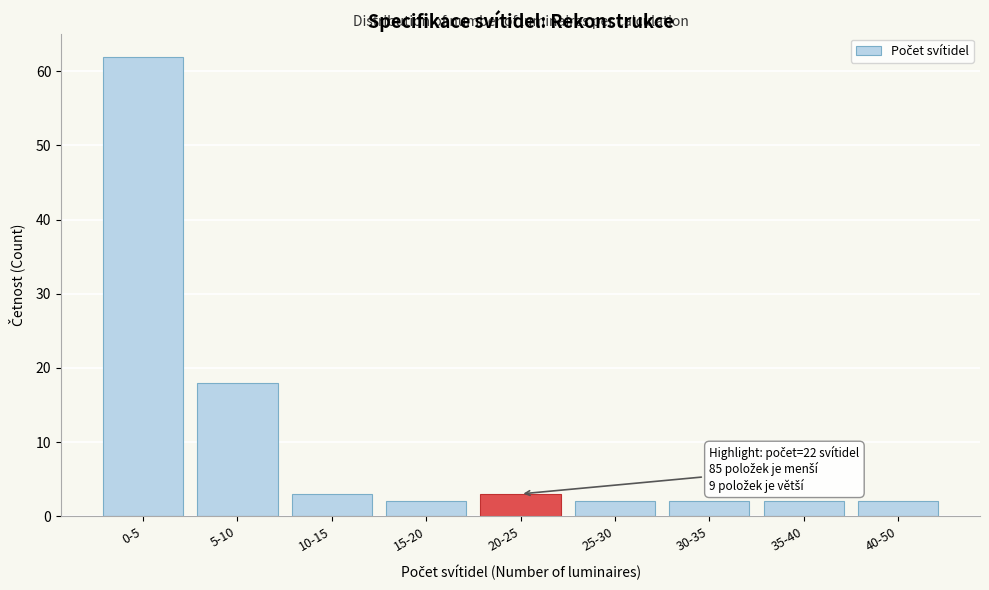

Reading left to right, what are all the values shown in this chart?

62	18	3	2	3	2	2	2	2